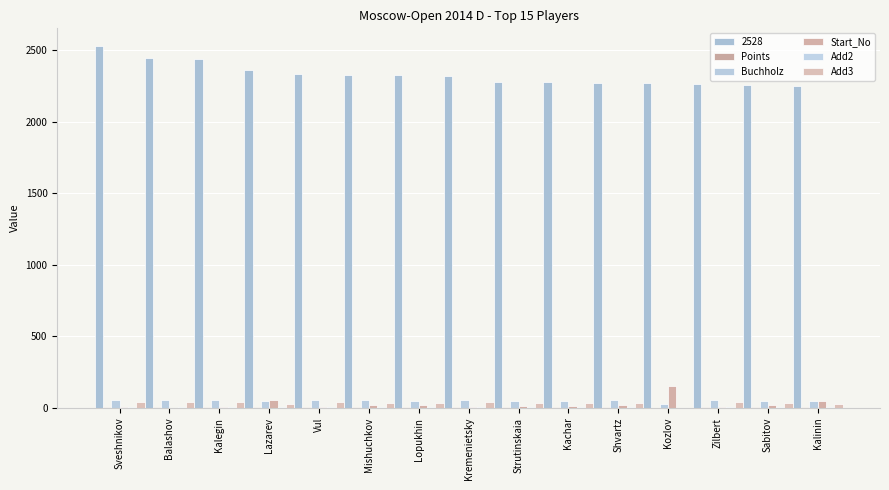

Count the number of categories in the chart.

15